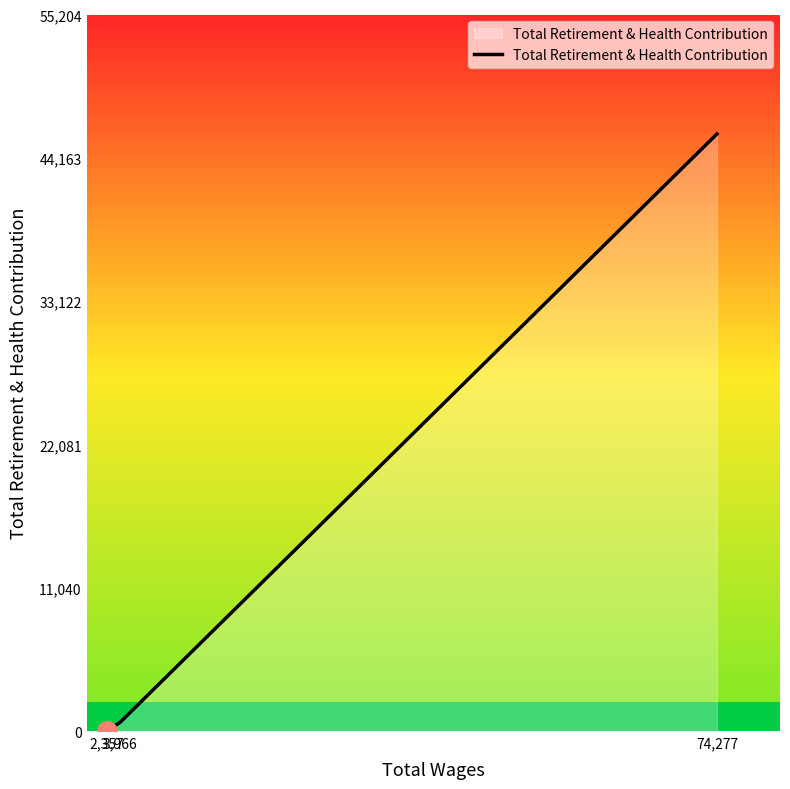

The chart shows a value of 0 at 2,357. True or false?

True